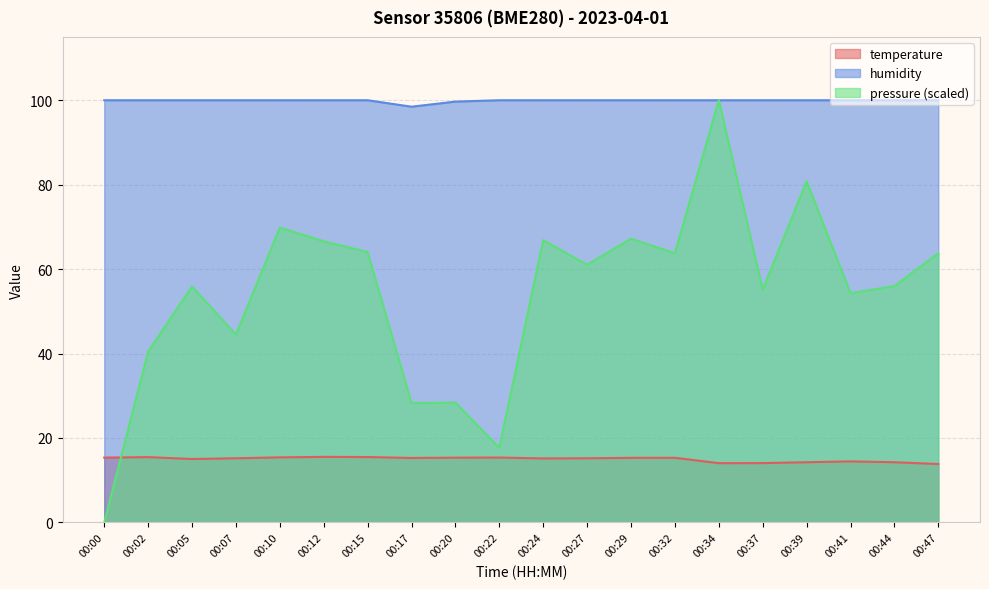

At which category does the chart reach its minimum across all series?

00:00